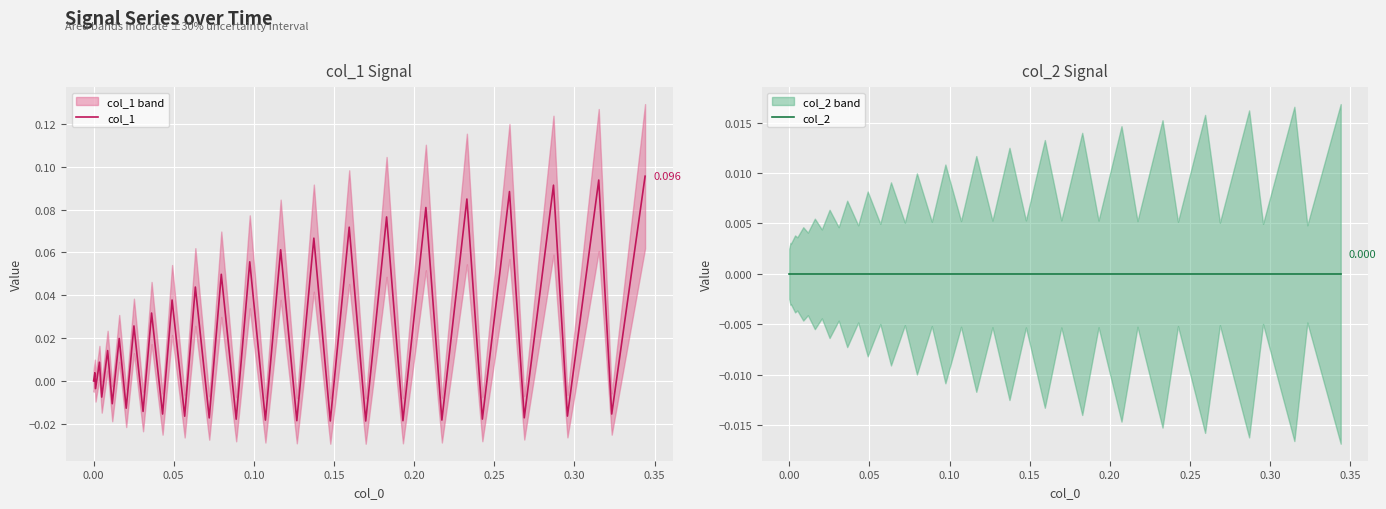

What are all the series names shown in the legend?

col_1, col_2